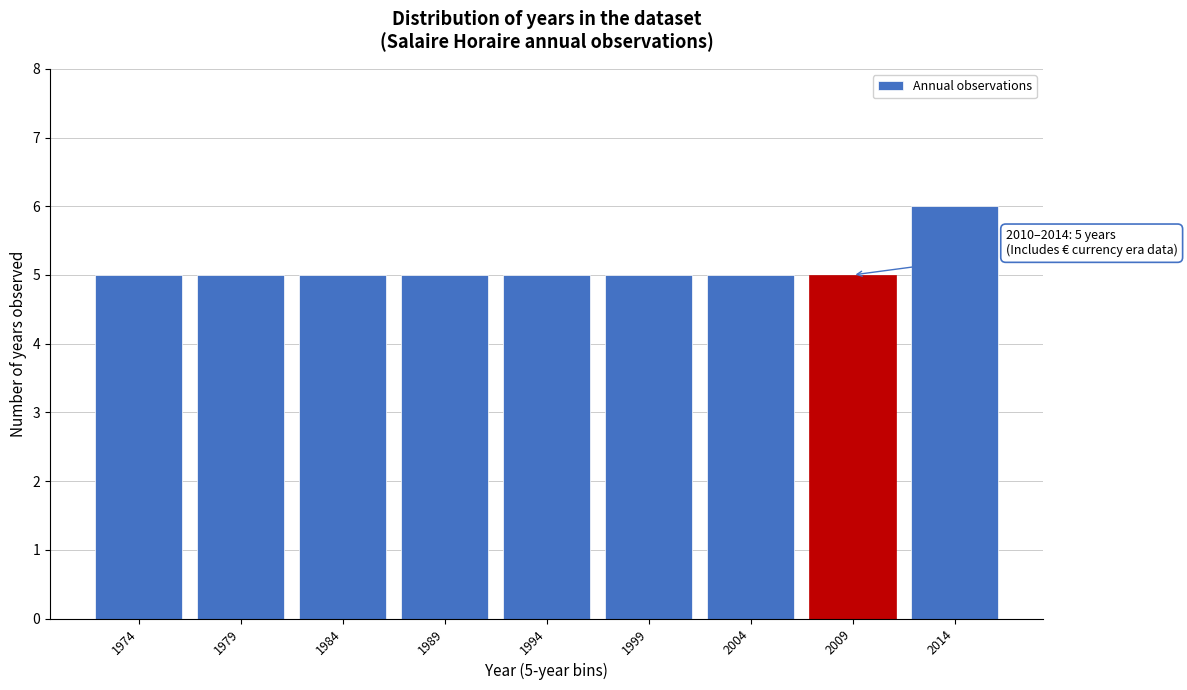

Reading right to left, extract all data points from this chart.

2014=6	2009=5	2004=5	1999=5	1994=5	1989=5	1984=5	1979=5	1974=5